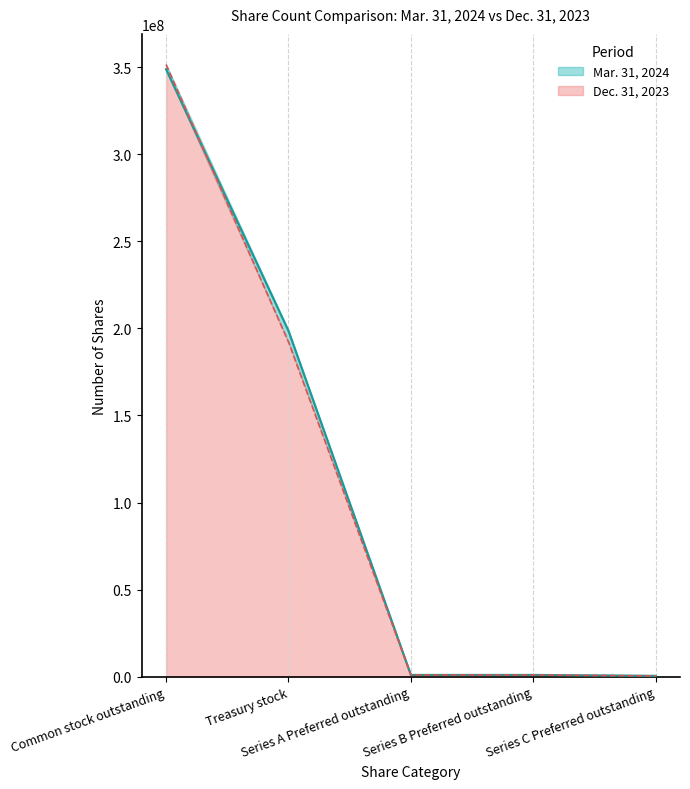

How many intersections are there between Mar. 31, 2024 and Dec. 31, 2023?

1